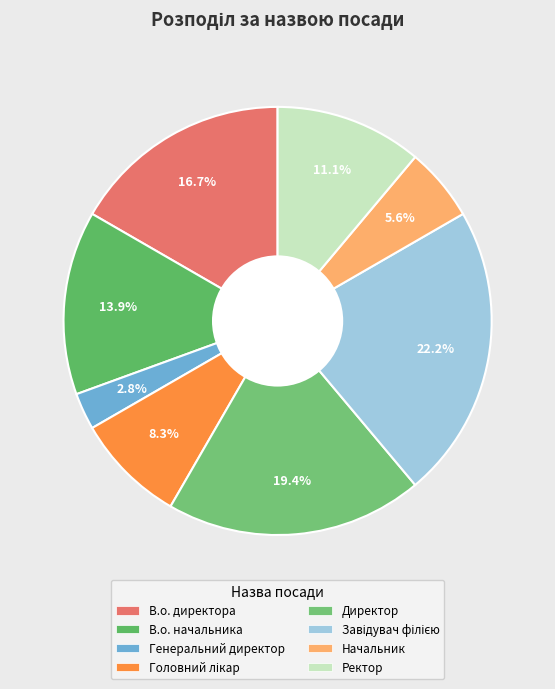

True or false: В.о. начальника accounts for 14% of the total.

True